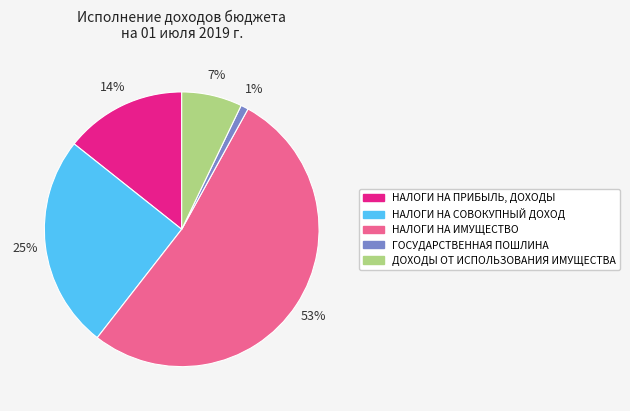

Rank the categories by value from highest to lowest.

НАЛОГИ НА ИМУЩЕСТВО, НАЛОГИ НА СОВОКУПНЫЙ ДОХОД, НАЛОГИ НА ПРИБЫЛЬ, ДОХОДЫ, ДОХОДЫ ОТ ИСПОЛЬЗОВАНИЯ ИМУЩЕСТВА, ГОСУДАРСТВЕННАЯ ПОШЛИНА